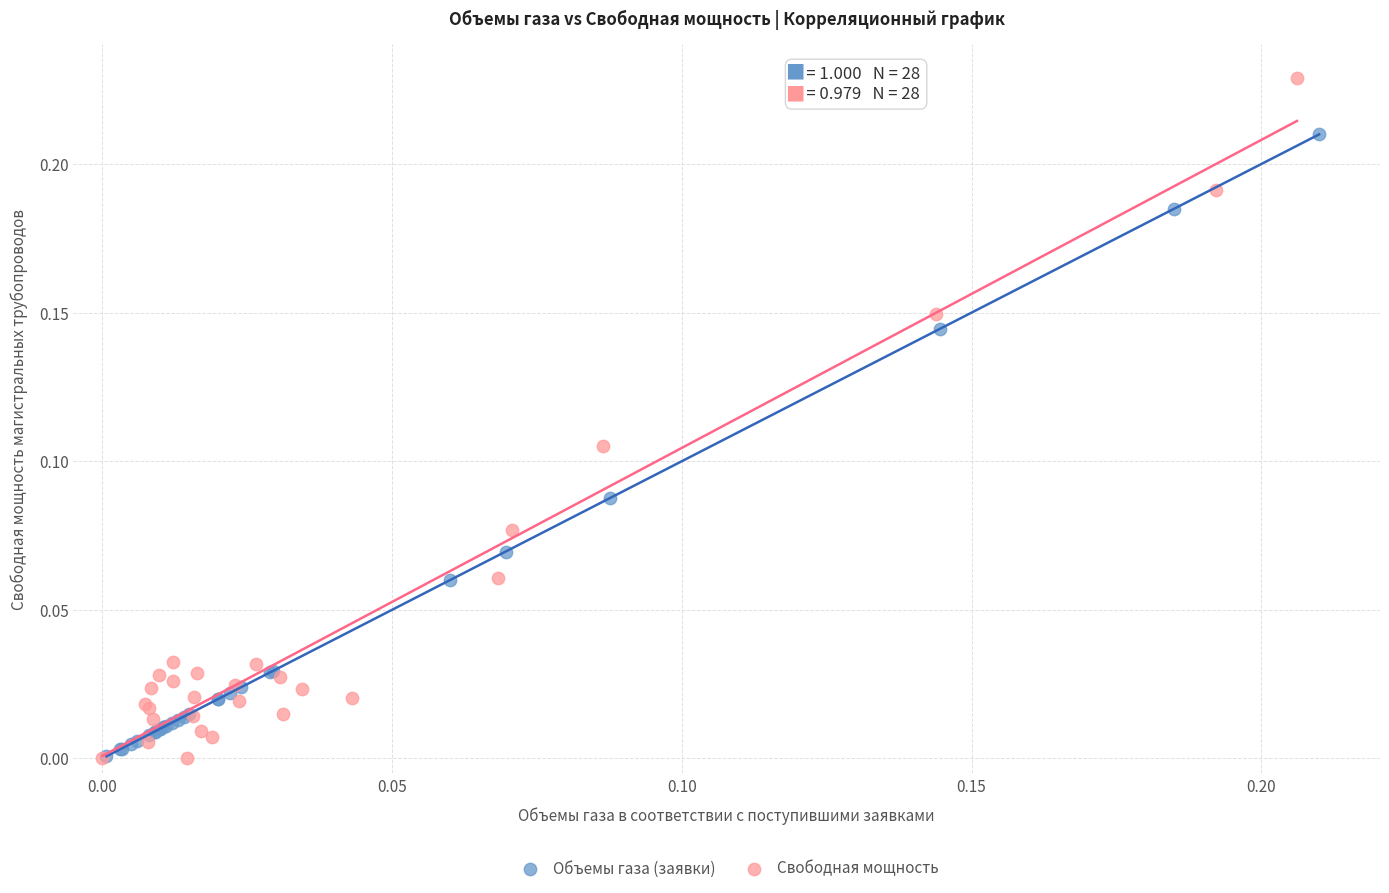

Which series contains the highest Y value?

Свободная мощность